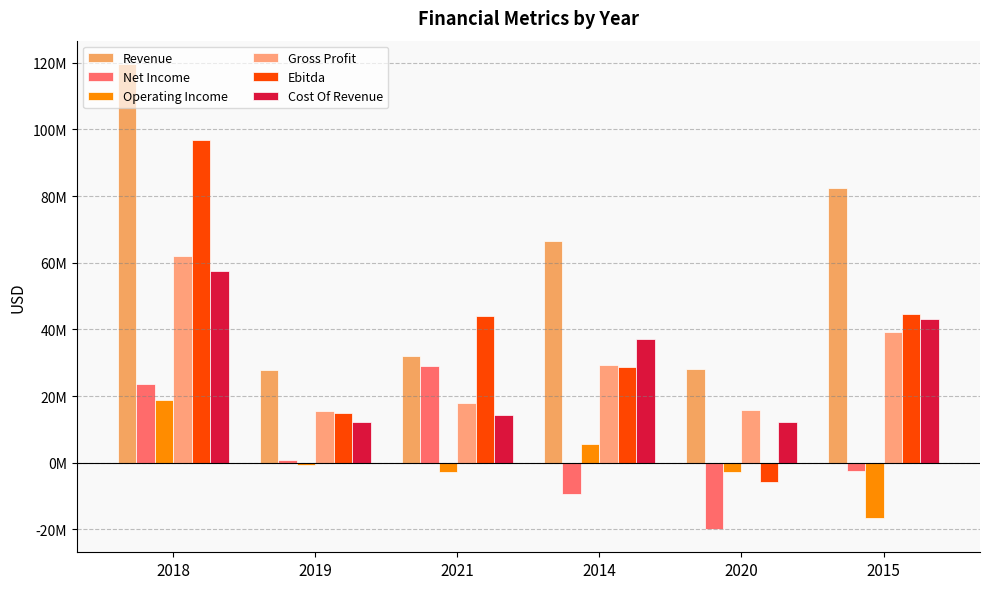

Rank the series by their maximum value, from highest to lowest.

Revenue, Ebitda, Gross Profit, Cost Of Revenue, Net Income, Operating Income